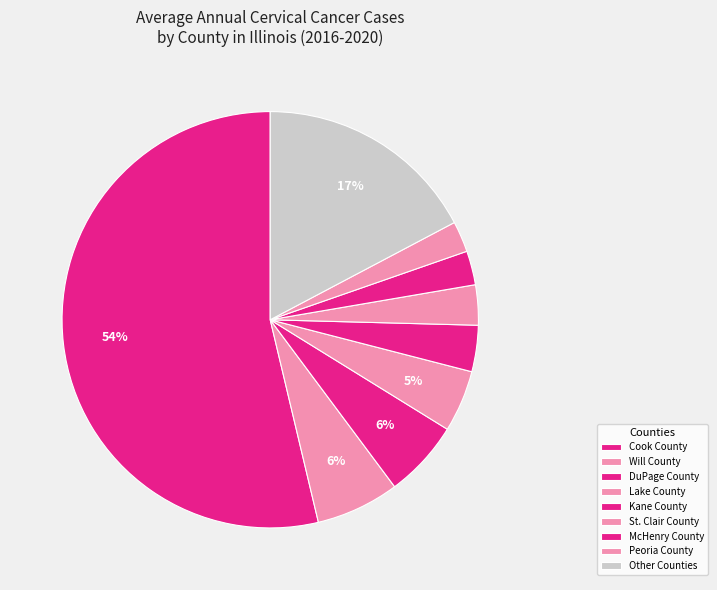

How many segments does this pie chart have?

9